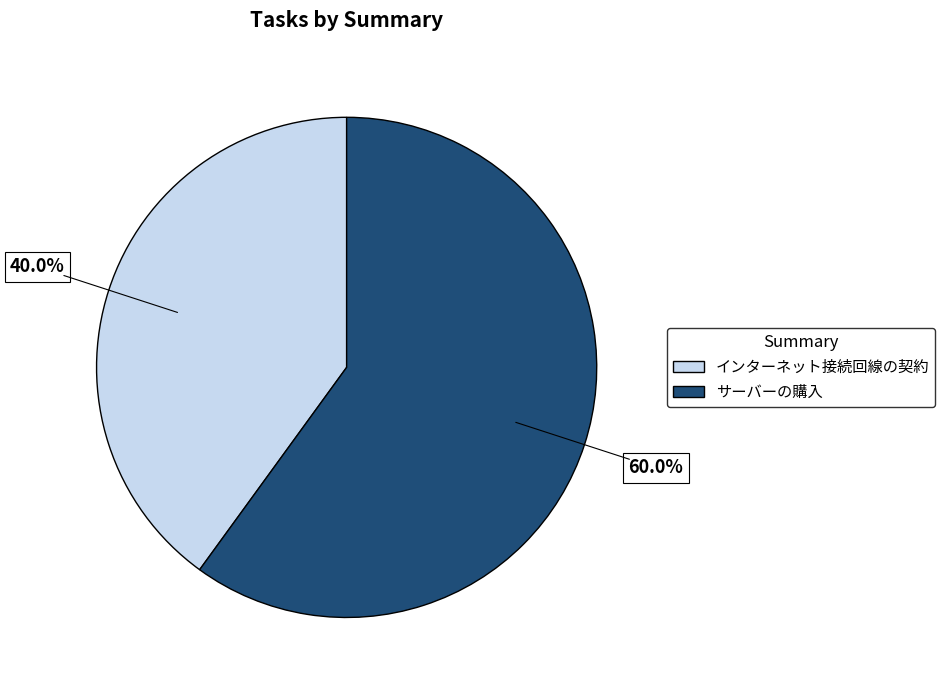

How much of the chart is everything except インターネット接続回線の契約?

60.0%